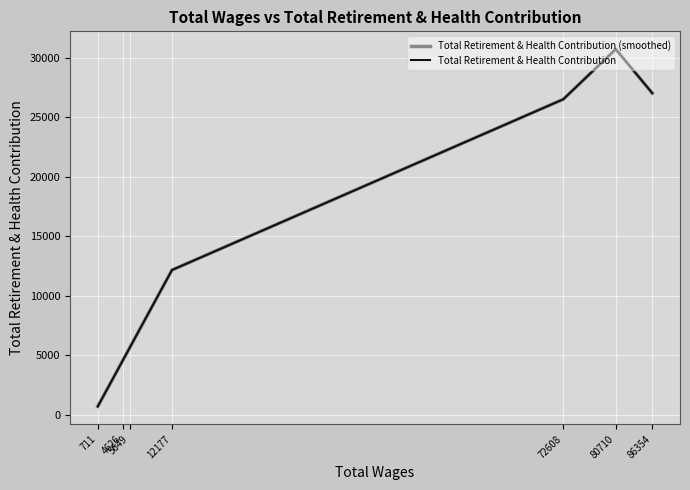

Which series has the largest total across all categories?

Total Retirement & Health Contribution (smoothed)